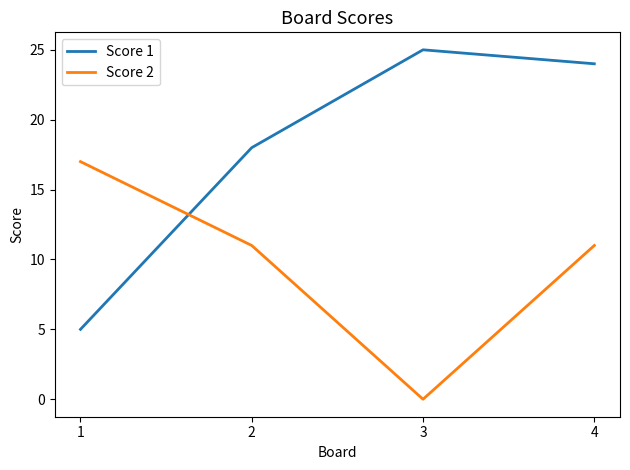

Is it true that Score 1 equals 5 at 1?

True